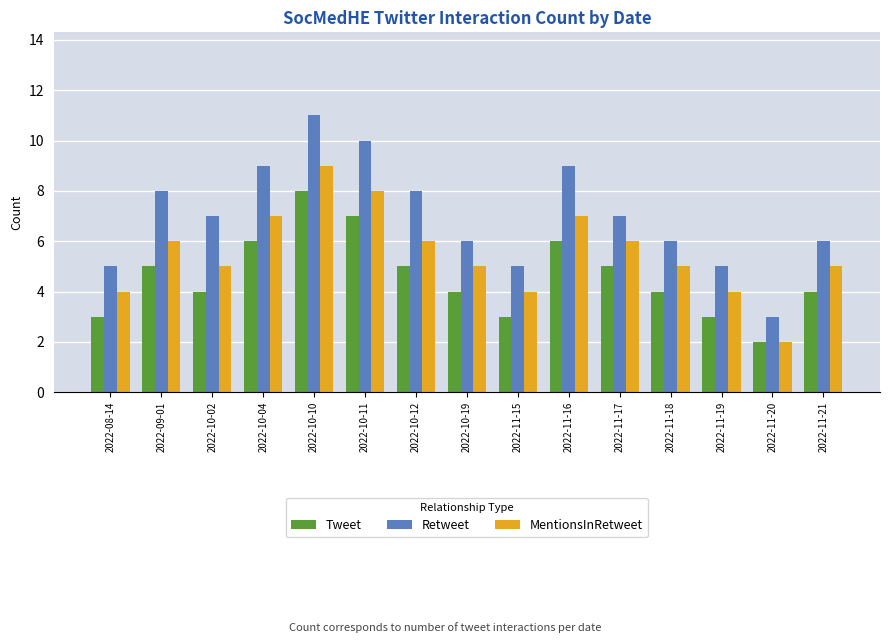

What is the spread (max minus min) of values at 2022-10-12?

3